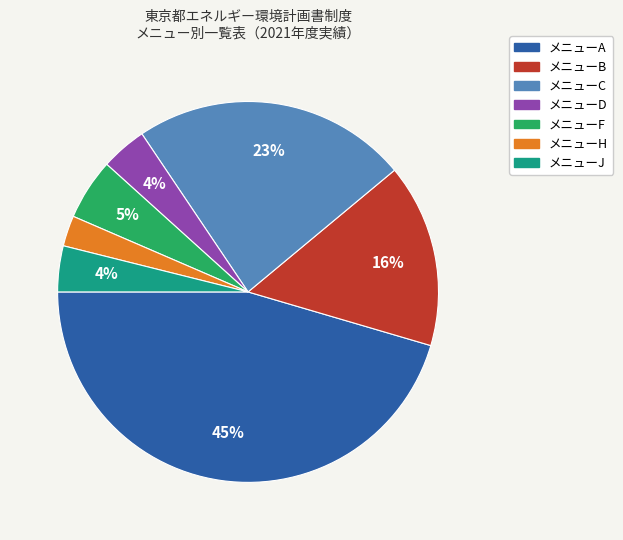

To the nearest percent, what is the combined percentage of メニューD and メニューF?

9%